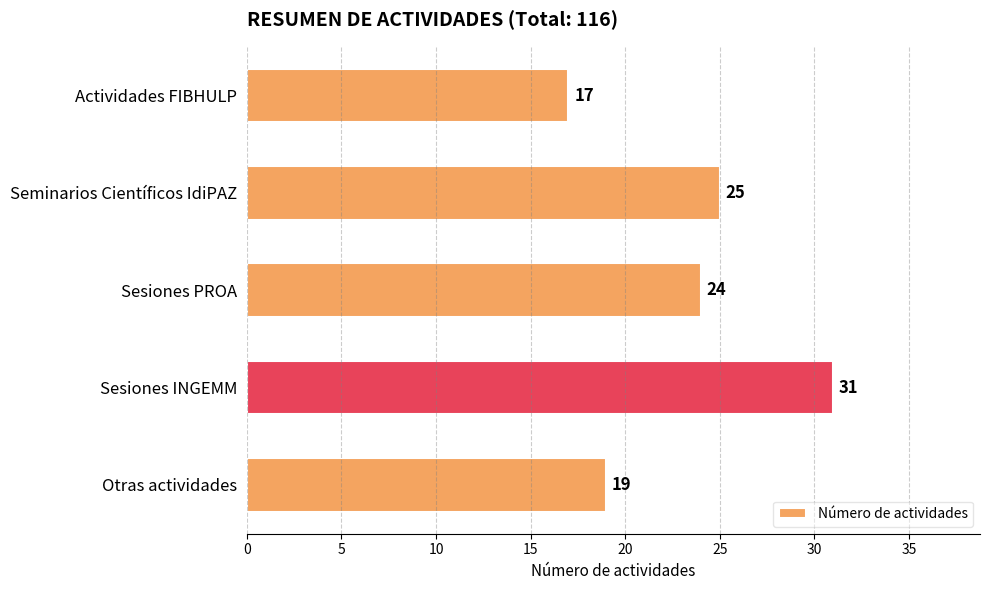

Does the chart contain stacked bars?

No